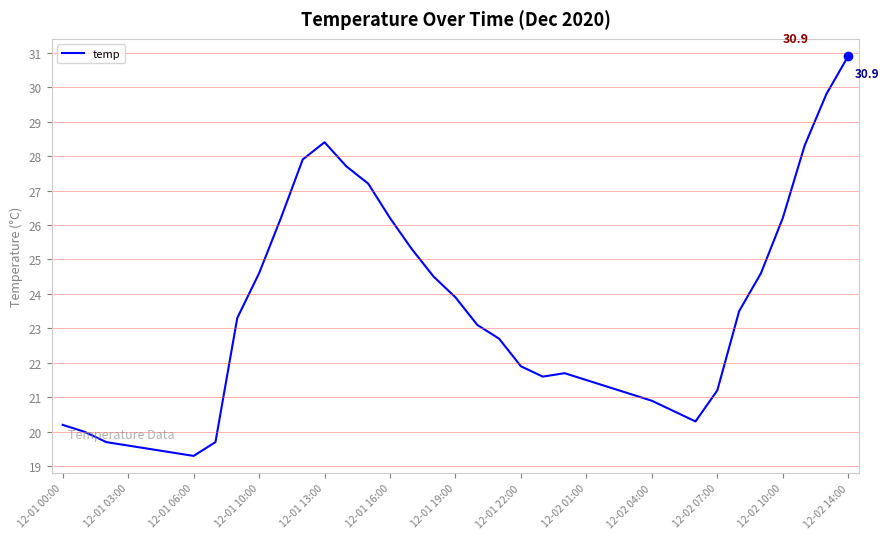

What is the average value?

23.3